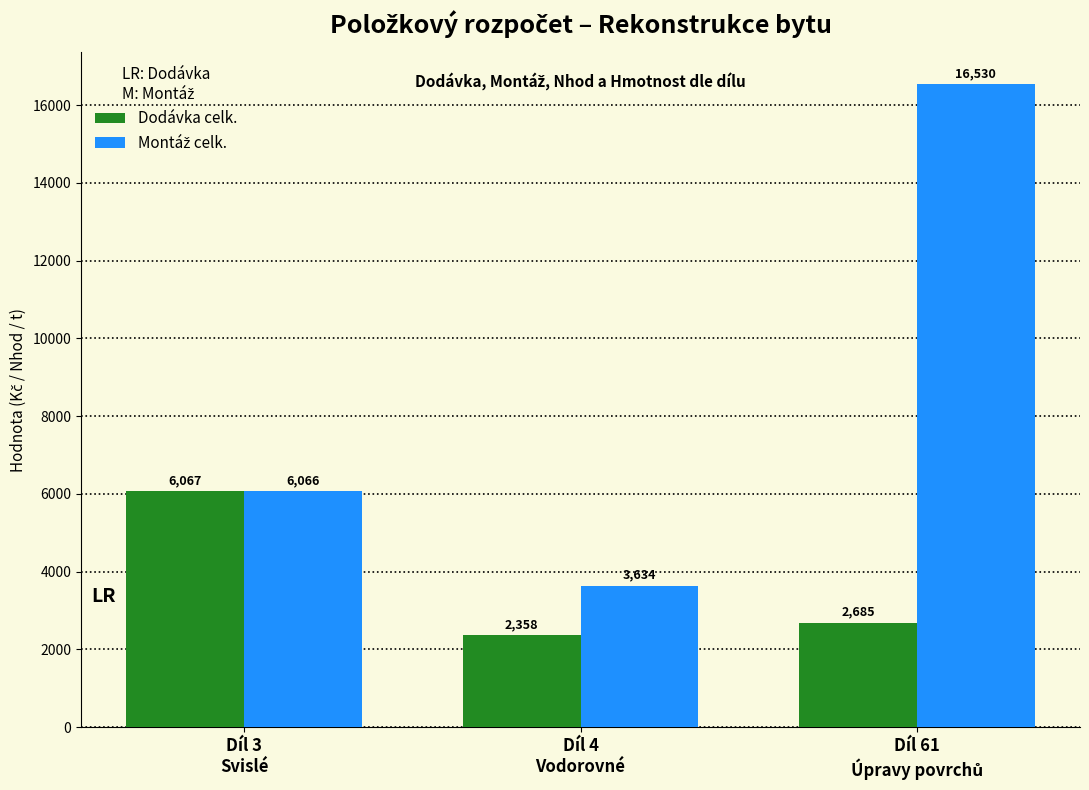

What is the difference between the maximum and minimum values in the Dodávka celk. series?

3709.1